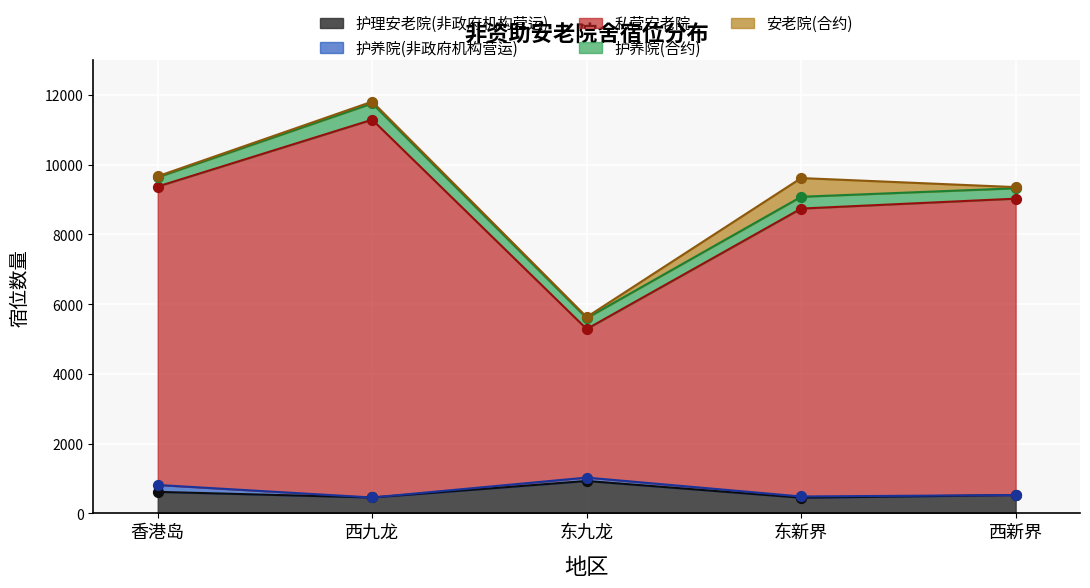

What are all the series names shown in the legend?

护理安老院(非政府机构营运), 护养院(非政府机构营运), 私营安老院, 护养院(合约), 安老院(合约)